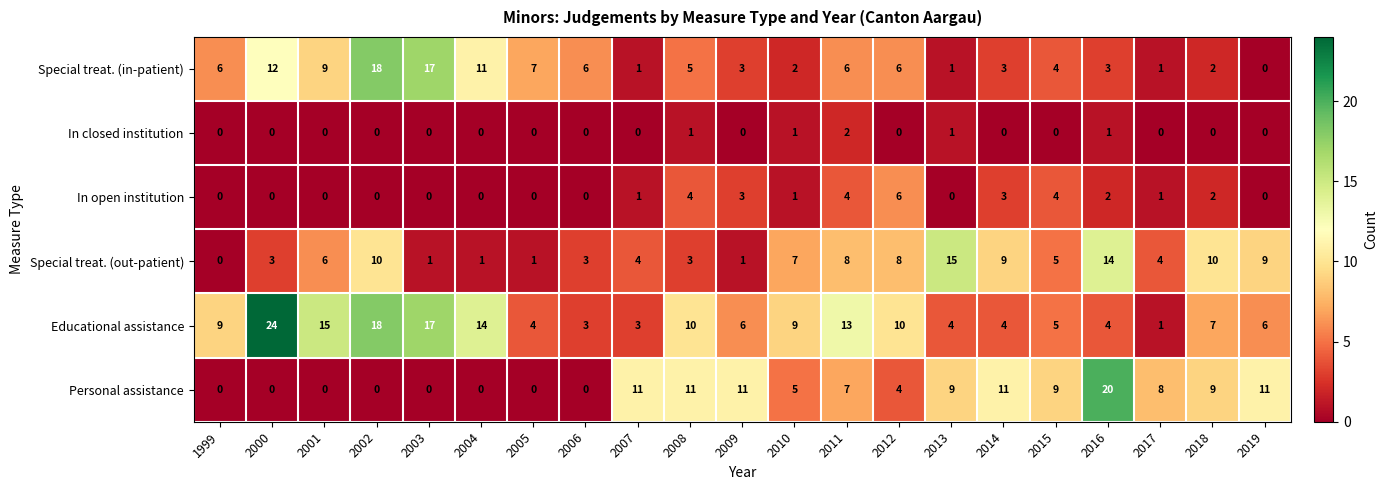

Count the number of data series in this chart.

6